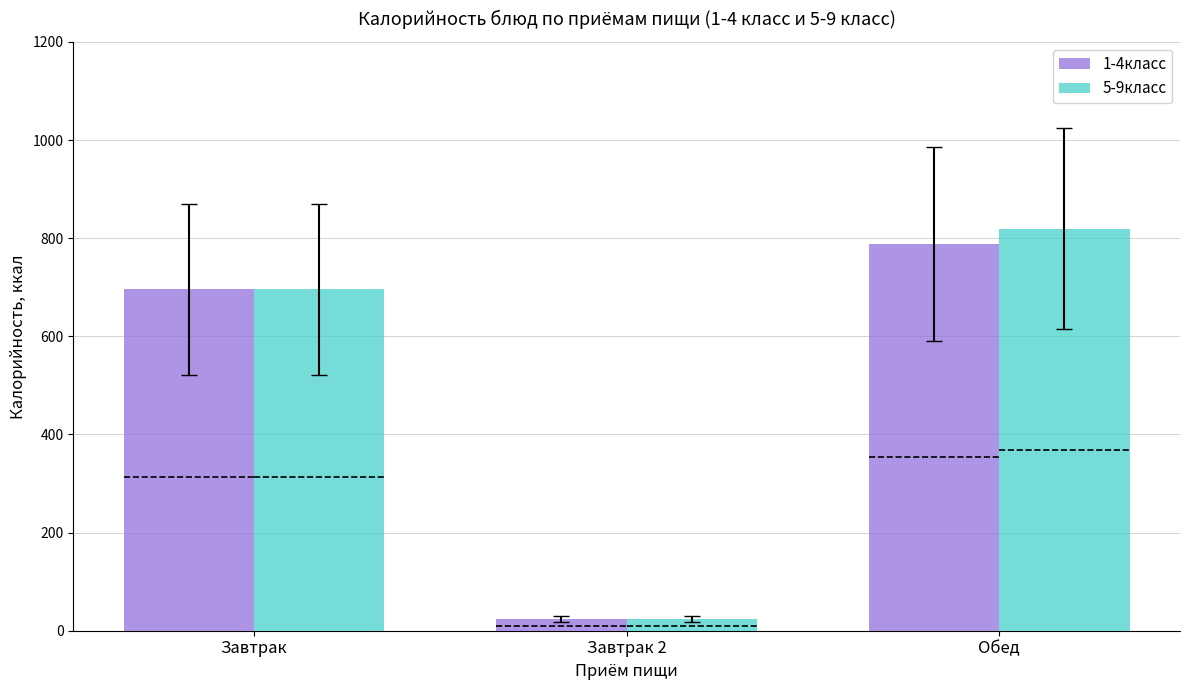

Which series has the largest range (max minus min)?

5-9класс